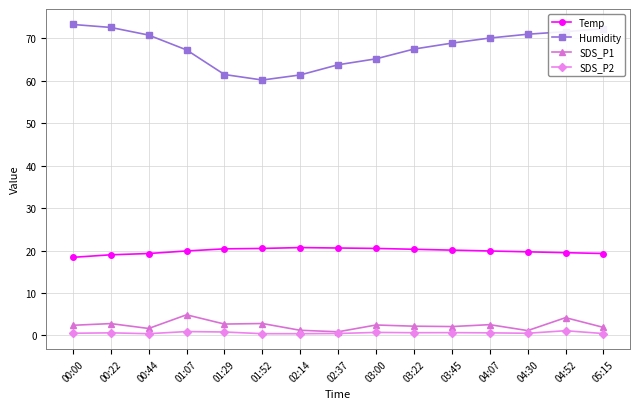

Which series has the widest spread of values?

Humidity